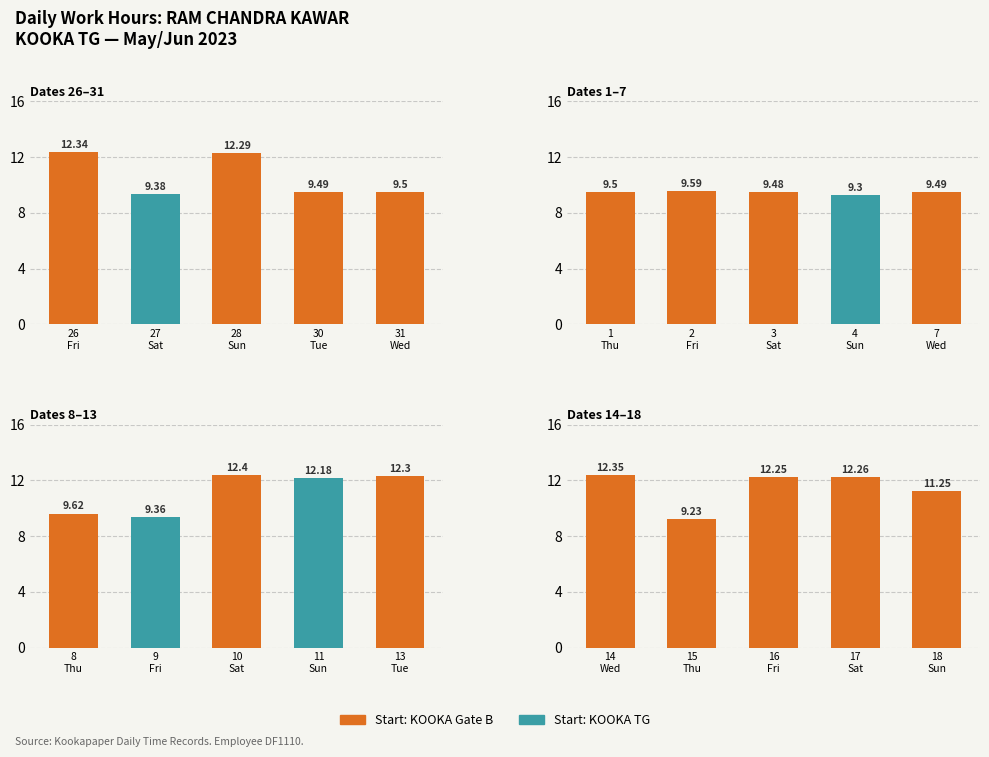

Does the chart contain any negative values?

No